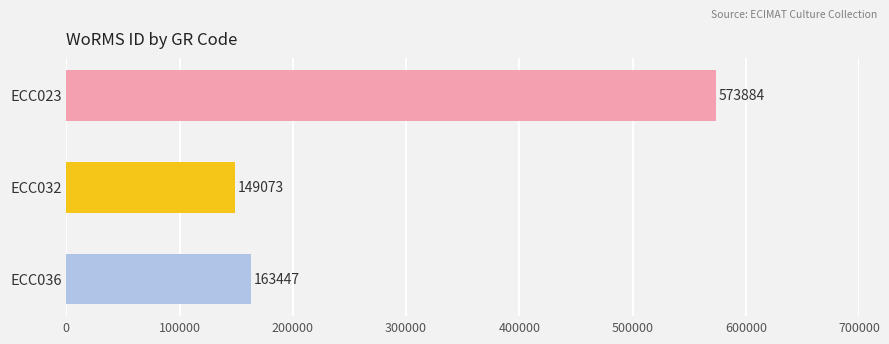

Rank the categories by value from highest to lowest.

ECC023, ECC036, ECC032